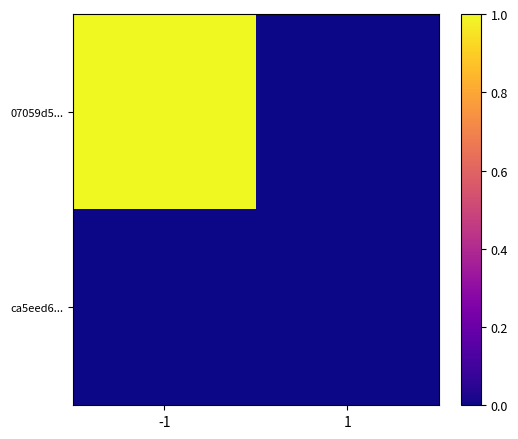

Which series has the widest spread of values?

07059d5...